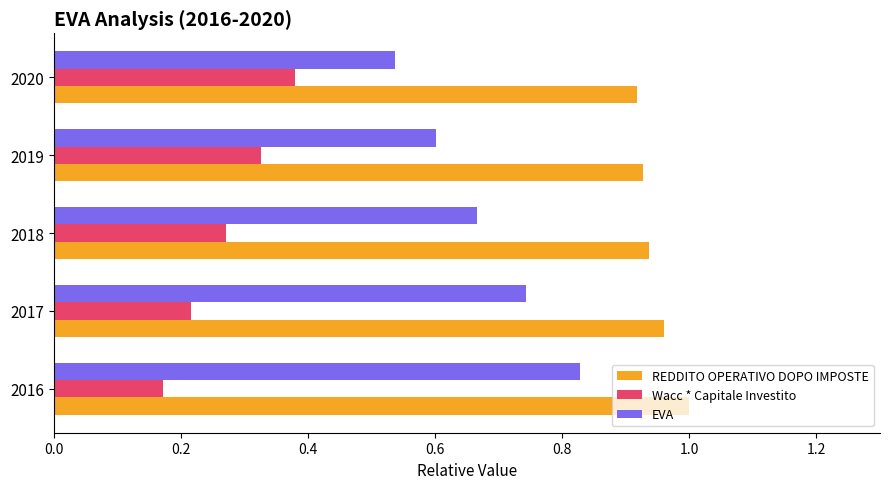

What is the sum of all EVA values?

3.4